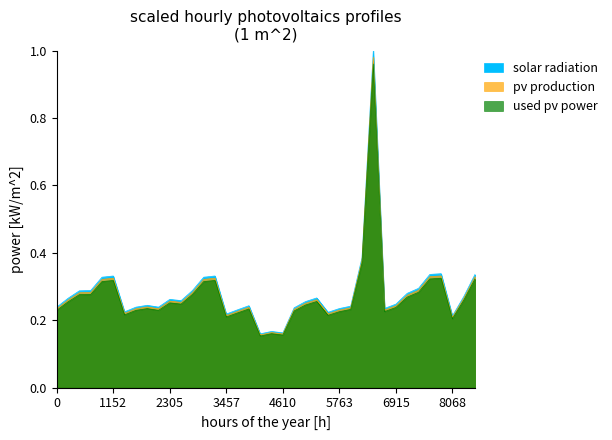

True or false: used pv power has more than 0 interior local peaks.

True